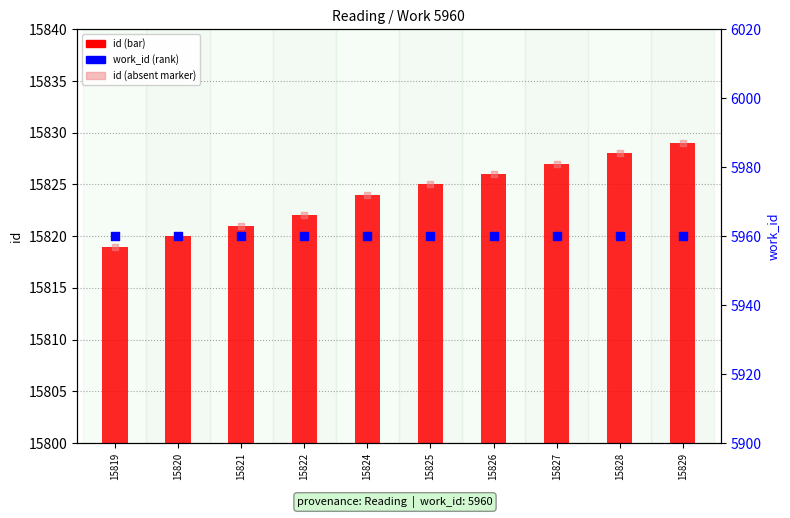

What is the total value across all series at 15820?

37600